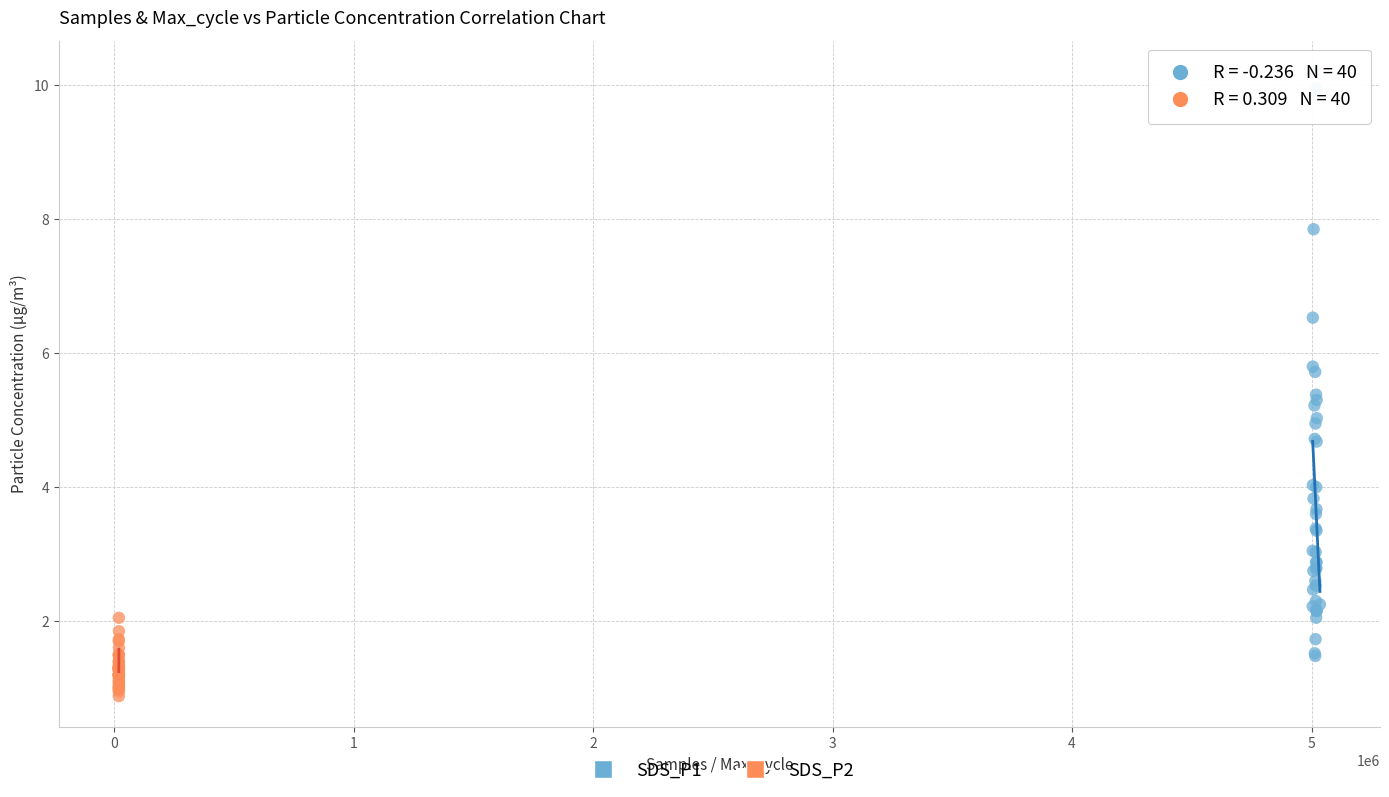

Which series has the widest spread of Y values?

SDS_P1